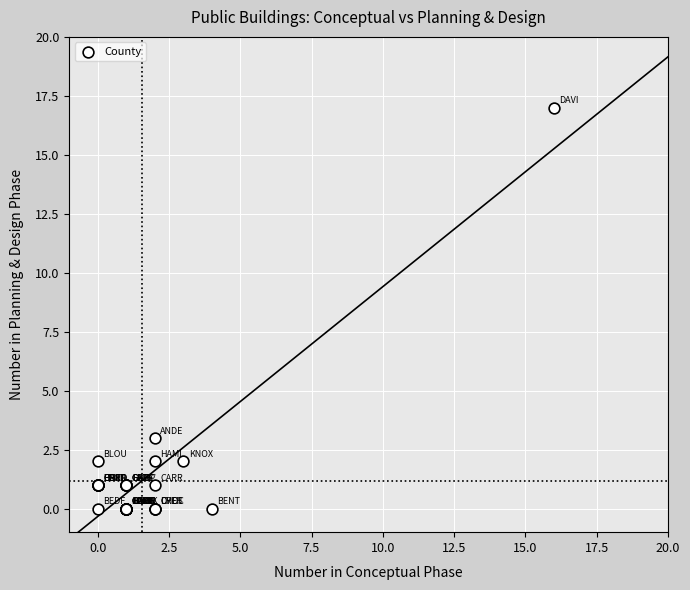

What Y value in the scatter plot is closest to 8?

3